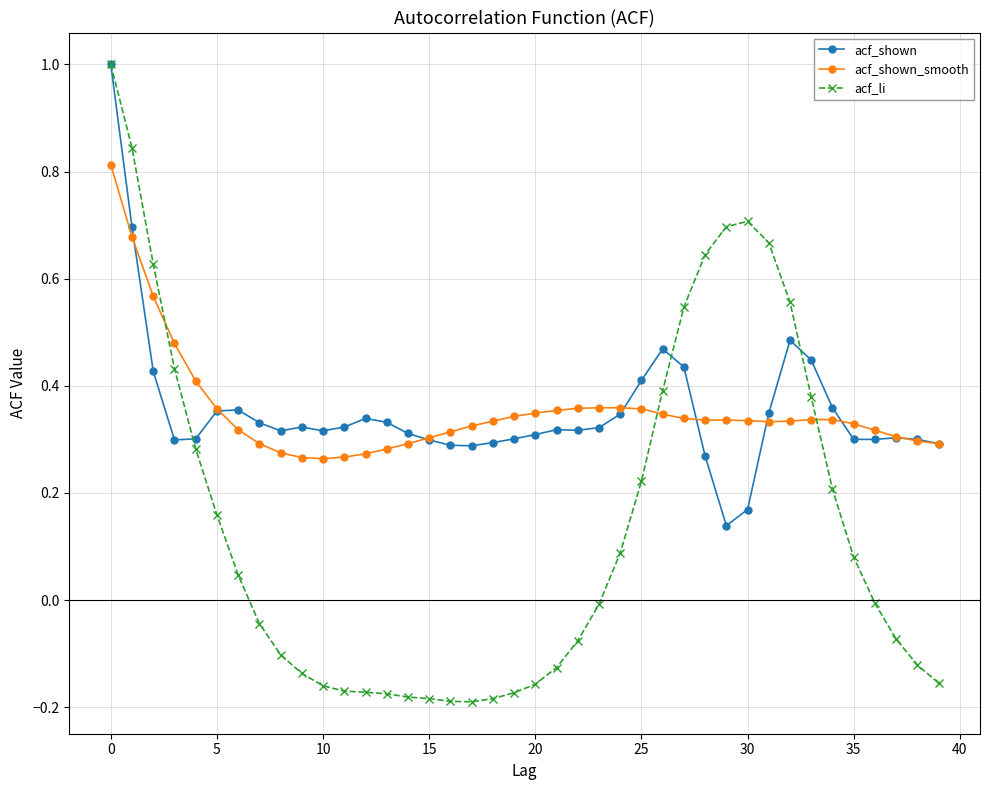

What is the highest value of the acf_li series?

1.0